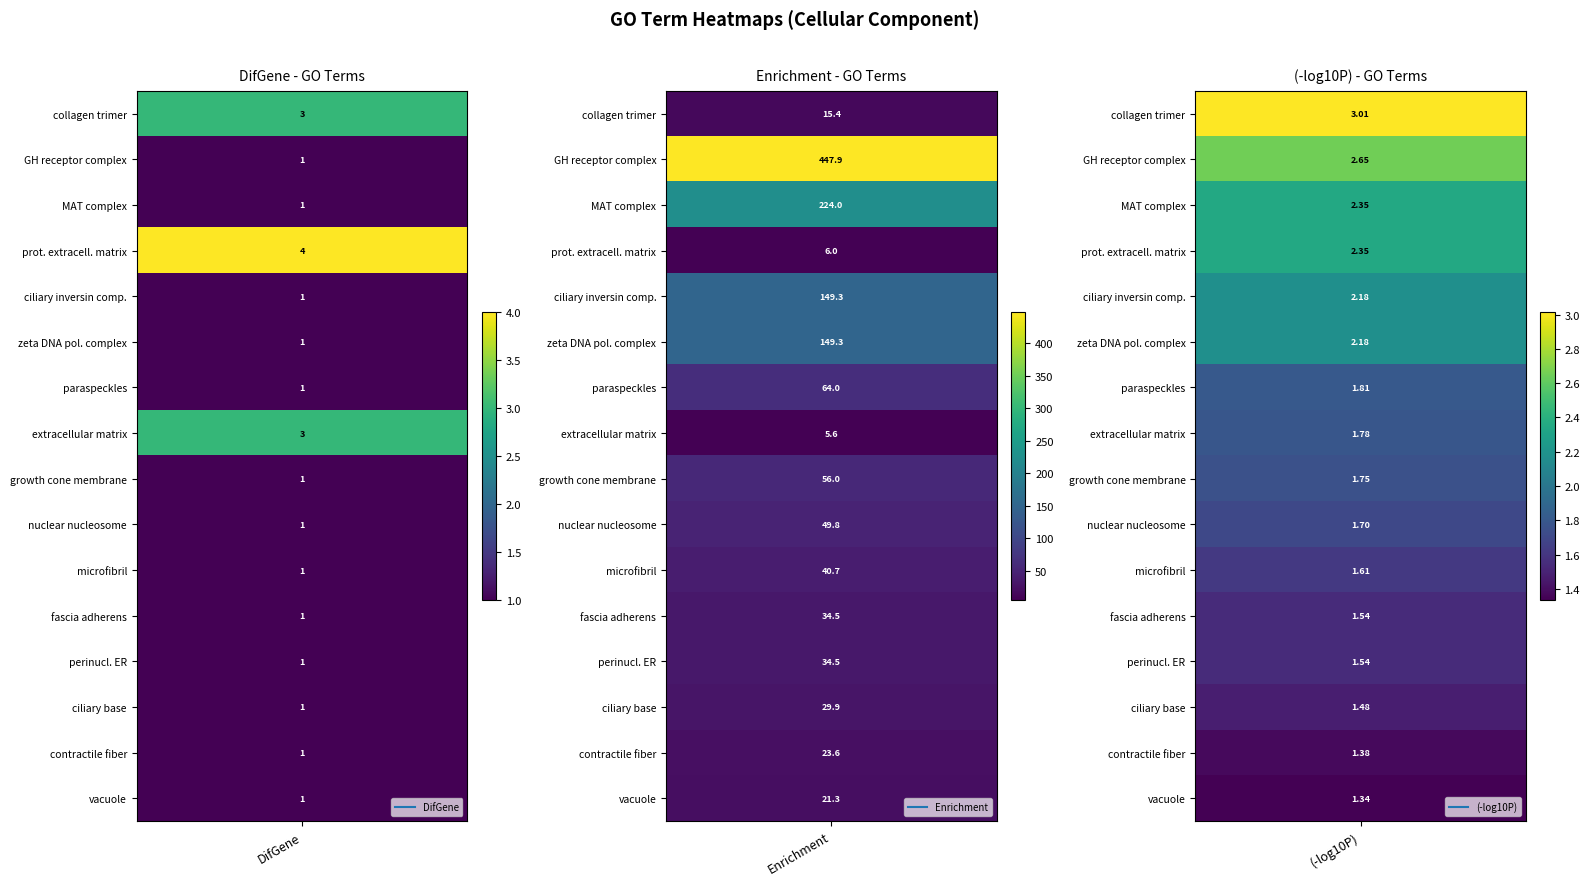

Reading left to right, transcribe all the data shown in this chart.

collagen trimer: DifGene=3.0	Enrichment=15.4	log10P=3.0
growth hormone receptor complex: DifGene=1.0	Enrichment=447.9	log10P=2.7
methionine adenosyltransferase complex: DifGene=1.0	Enrichment=224.0	log10P=2.4
proteinaceous extracellular matrix: DifGene=4.0	Enrichment=6.0	log10P=2.3
ciliary inversin compartment: DifGene=1.0	Enrichment=149.3	log10P=2.2
zeta DNA polymerase complex: DifGene=1.0	Enrichment=149.3	log10P=2.2
paraspeckles: DifGene=1.0	Enrichment=64.0	log10P=1.8
extracellular matrix: DifGene=3.0	Enrichment=5.6	log10P=1.8
growth cone membrane: DifGene=1.0	Enrichment=56.0	log10P=1.8
nuclear nucleosome: DifGene=1.0	Enrichment=49.8	log10P=1.7
microfibril: DifGene=1.0	Enrichment=40.7	log10P=1.6
fascia adherens: DifGene=1.0	Enrichment=34.5	log10P=1.5
perinuclear endoplasmic reticulum: DifGene=1.0	Enrichment=34.5	log10P=1.5
ciliary base: DifGene=1.0	Enrichment=29.9	log10P=1.5
contractile fiber: DifGene=1.0	Enrichment=23.6	log10P=1.4
vacuole: DifGene=1.0	Enrichment=21.3	log10P=1.3